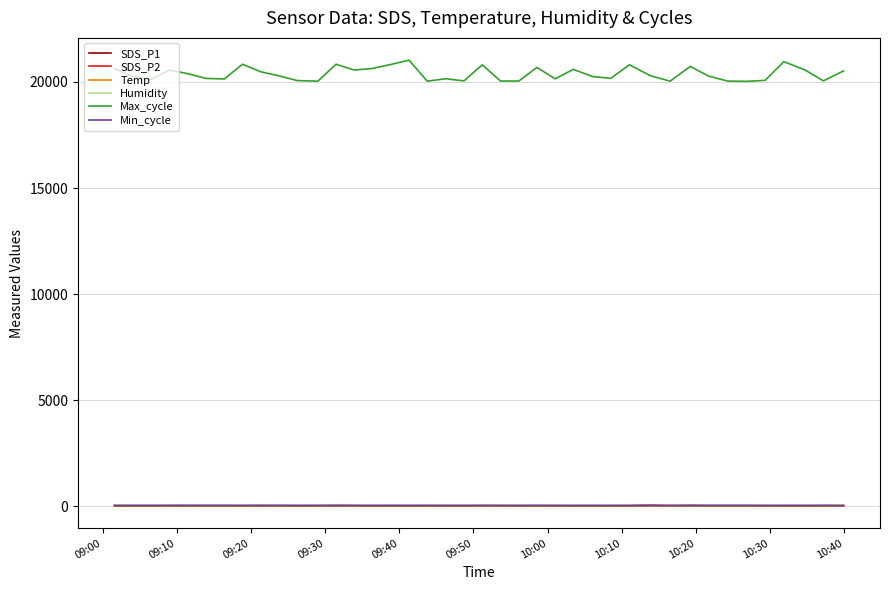

True or false: Max_cycle and Min_cycle intersect in this chart.

False